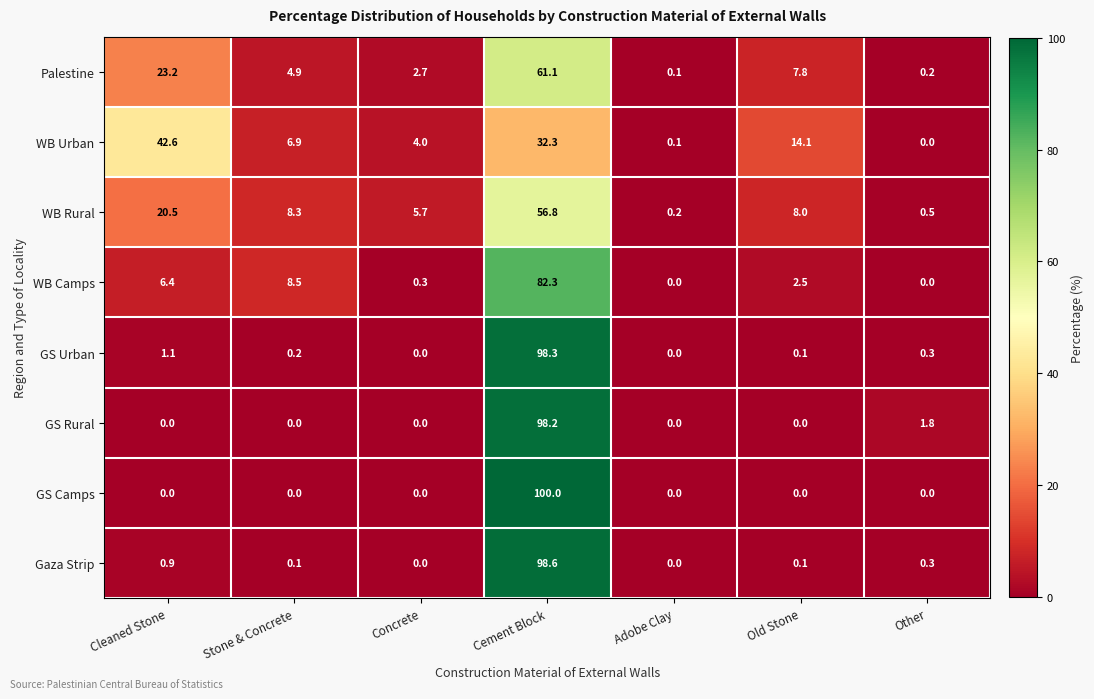

List the series in order of their peak value, lowest first.

WB Urban, WB Rural, Palestine, WB Camps, GS Rural, GS Urban, Gaza Strip, GS Camps